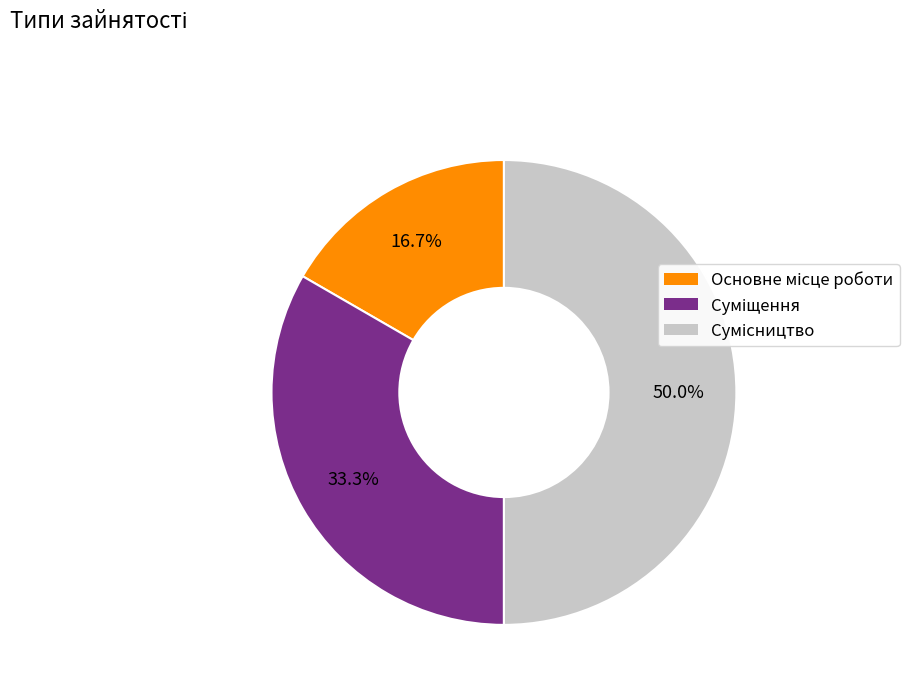

Does Суміщення represent more than half of the total?

No